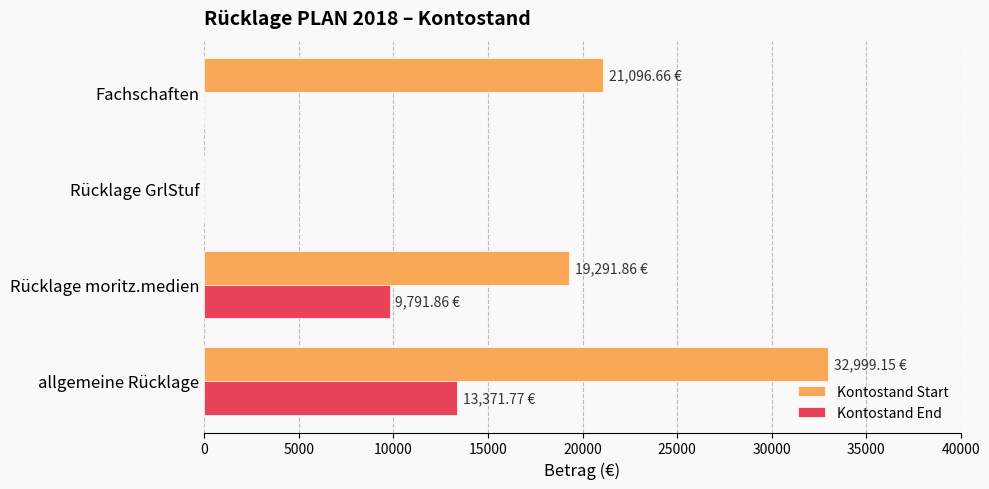

What is the total value across all series at Rücklage moritz.medien?

29083.7